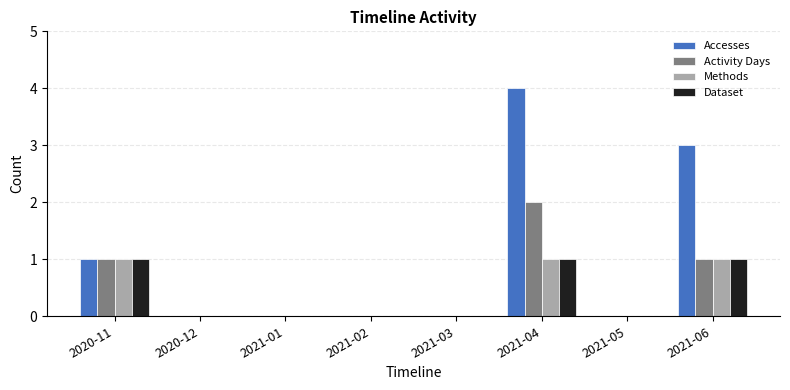

Is it true that Dataset equals 2 at 2021-04?

False